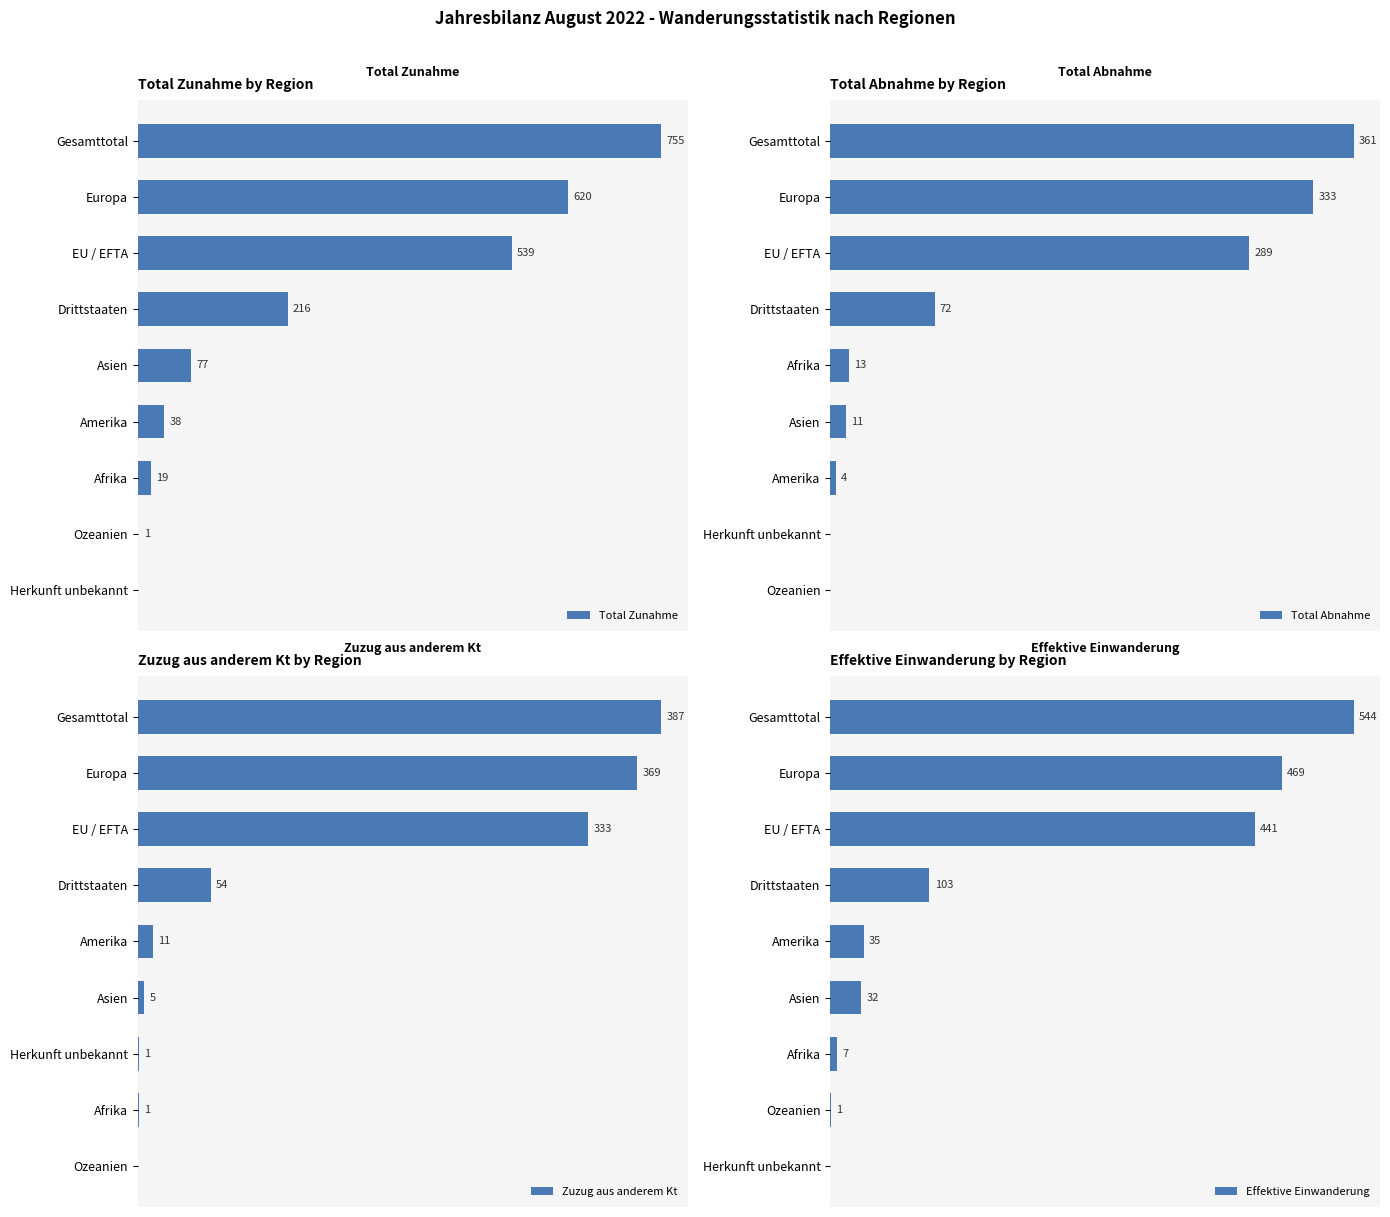

Rank the series at EU / EFTA from highest to lowest value.

Total Zunahme, Effektive Einwanderung, Zuzug aus anderem Kt, Total Abnahme